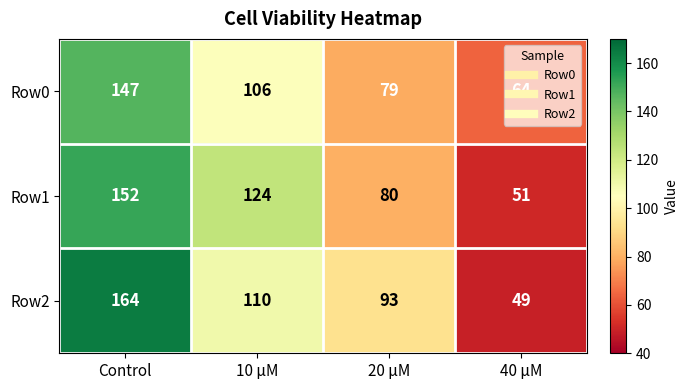

At which category does the chart reach its minimum across all series?

40 μM